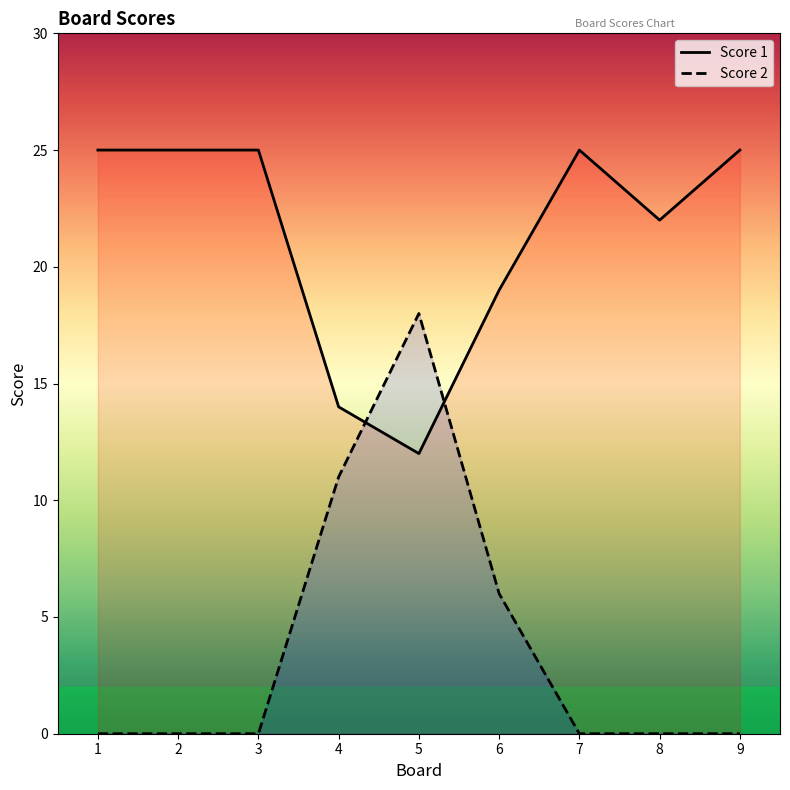

Which series has the largest total across all categories?

Score 1